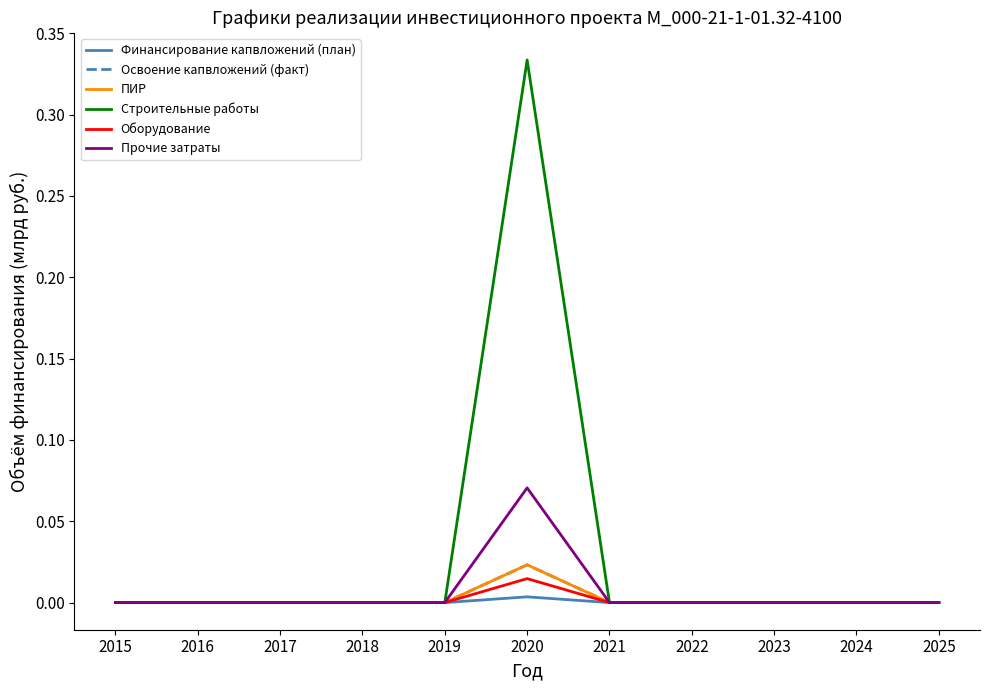

Which series has the widest spread of values?

Строительные работы